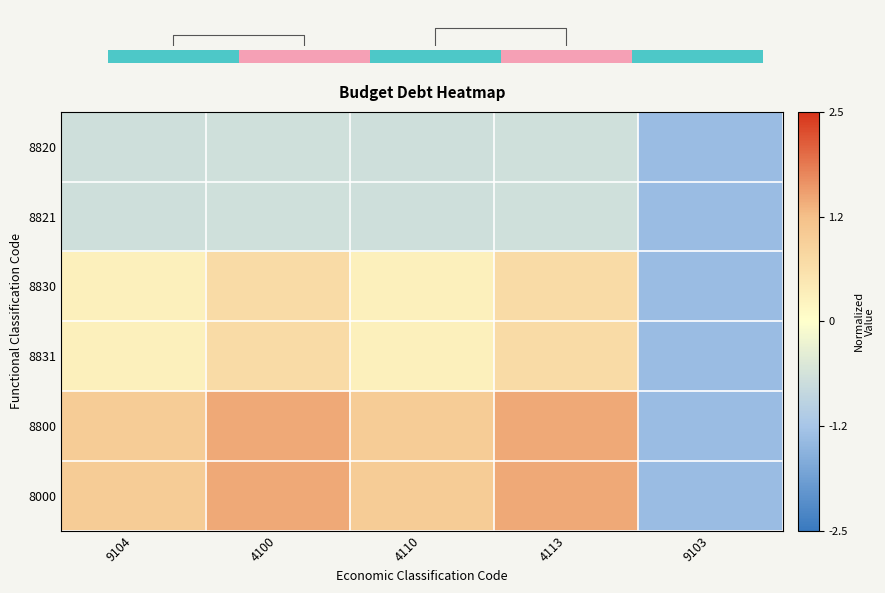

Which series changed the most between 4110 and 9103?

8800